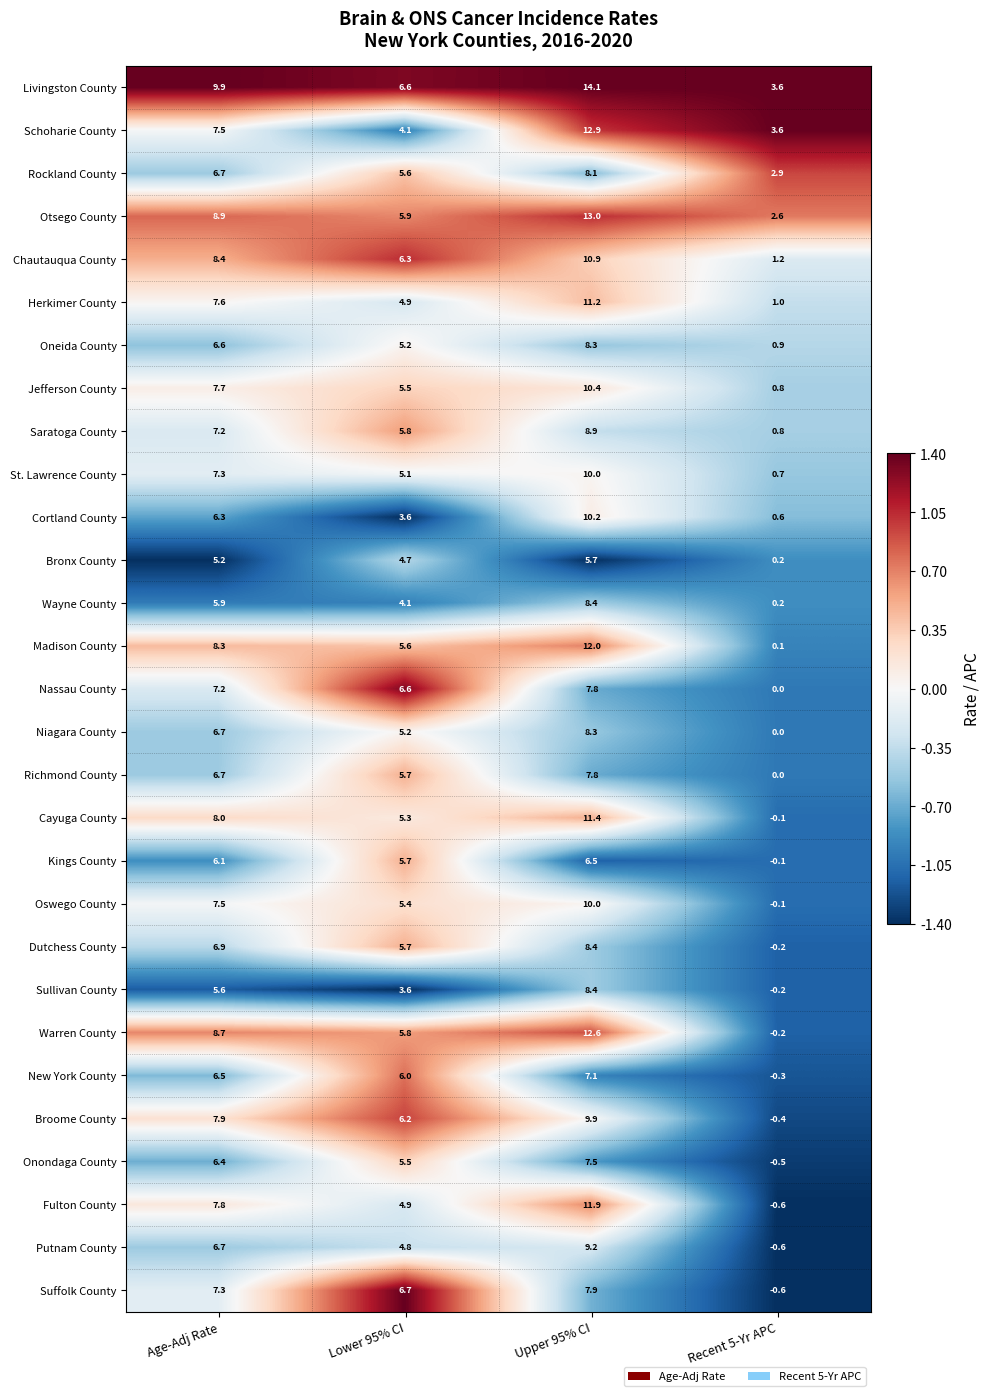

What is the minimum value shown in the chart?

-0.6